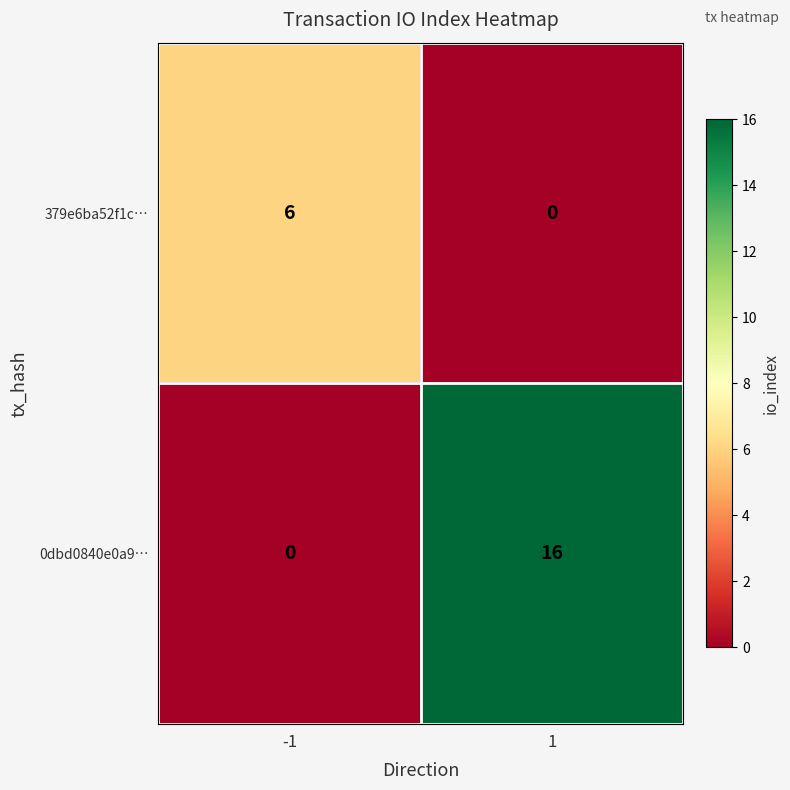

Which series has the largest range (max minus min)?

0dbd0840e0a9…